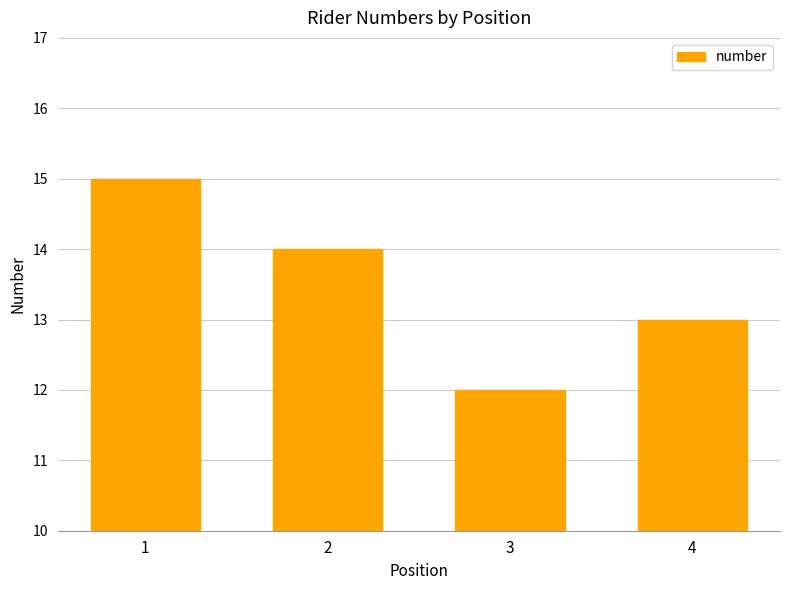

What is the change in value from 1 to 2?

-1